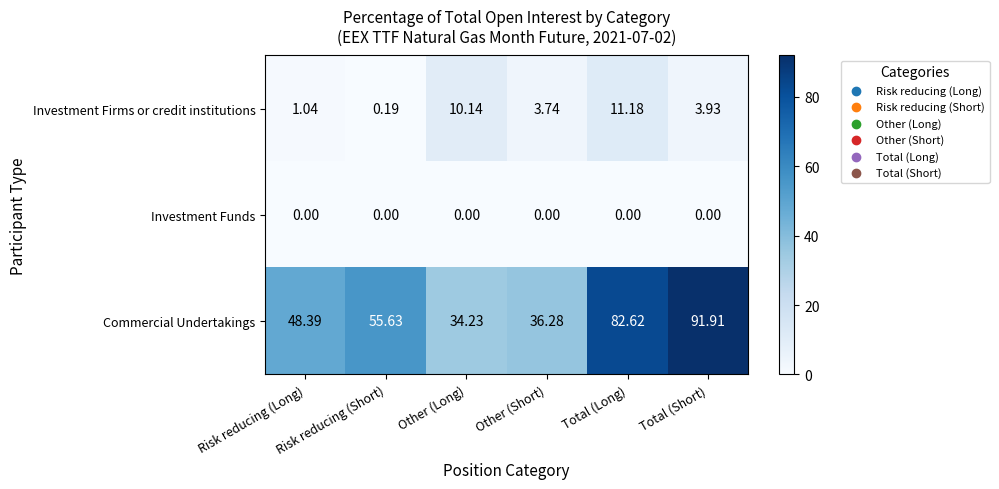

What is the difference between the highest and lowest values at Risk reducing (Long)?

48.4